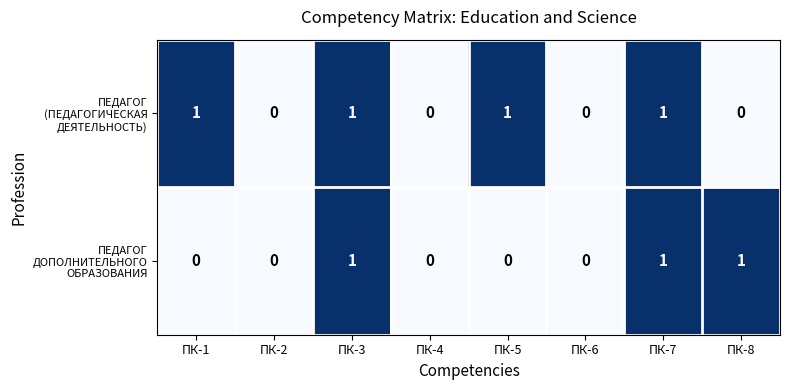

At ПК-5, list the series in order from smallest to largest.

ПЕДАГОГ ДОПОЛНИТЕЛЬНОГО ОБРАЗОВАНИЯ, ПЕДАГОГ (ПЕДАГОГИЧЕСКАЯ ДЕЯТЕЛЬНОСТЬ)